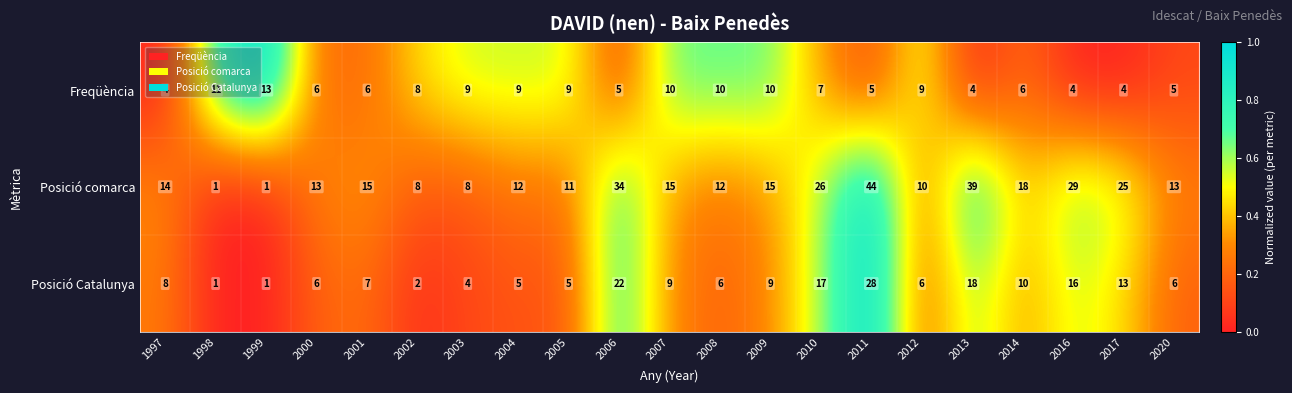

What is the sum of all Freqüència values?

154